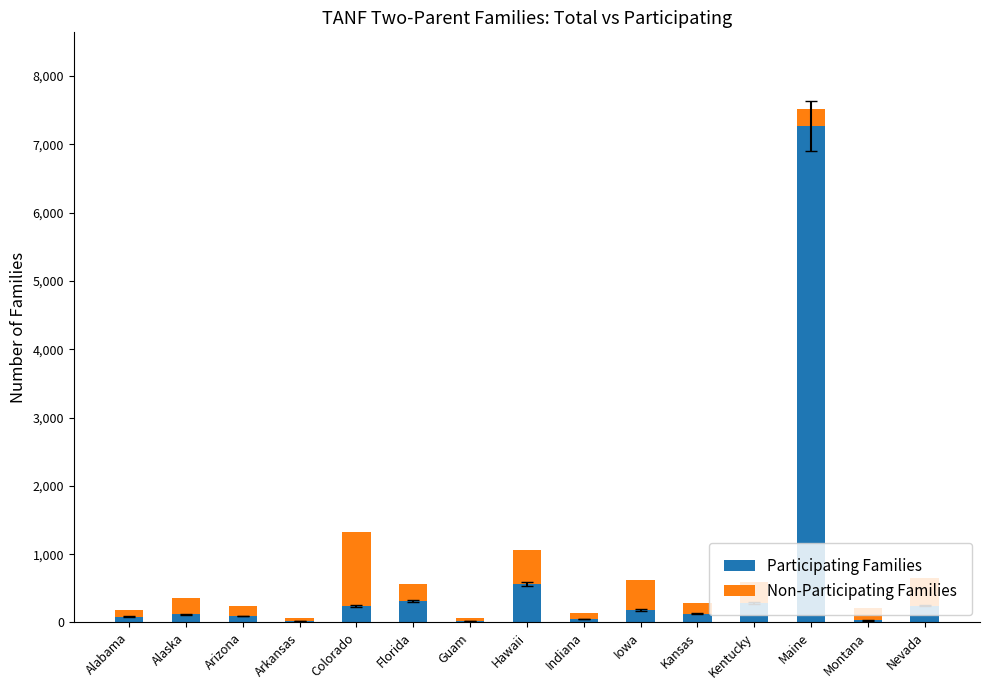

What is the total value across all series at Maine?

7513